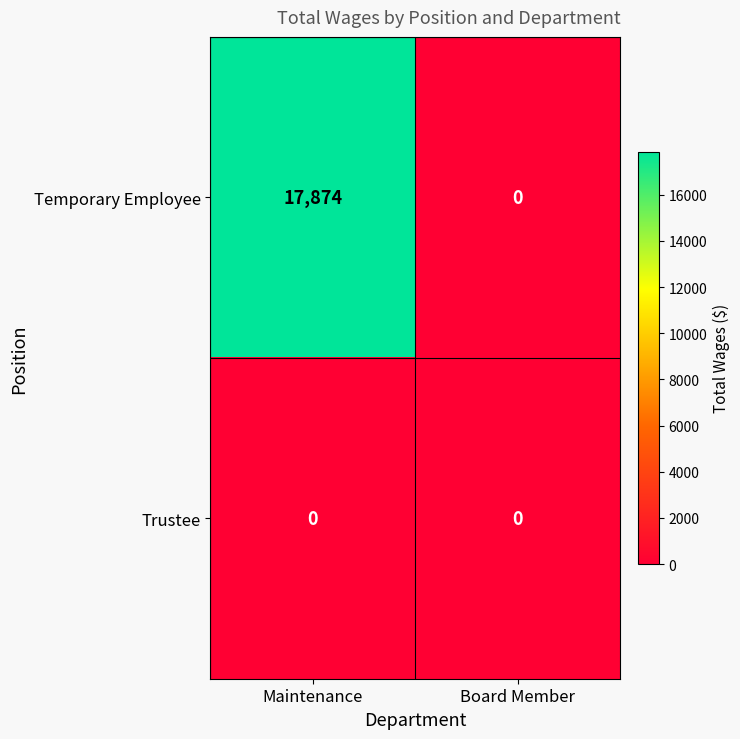

Rank the series by their average value, from lowest to highest.

Trustee, Temporary Employee